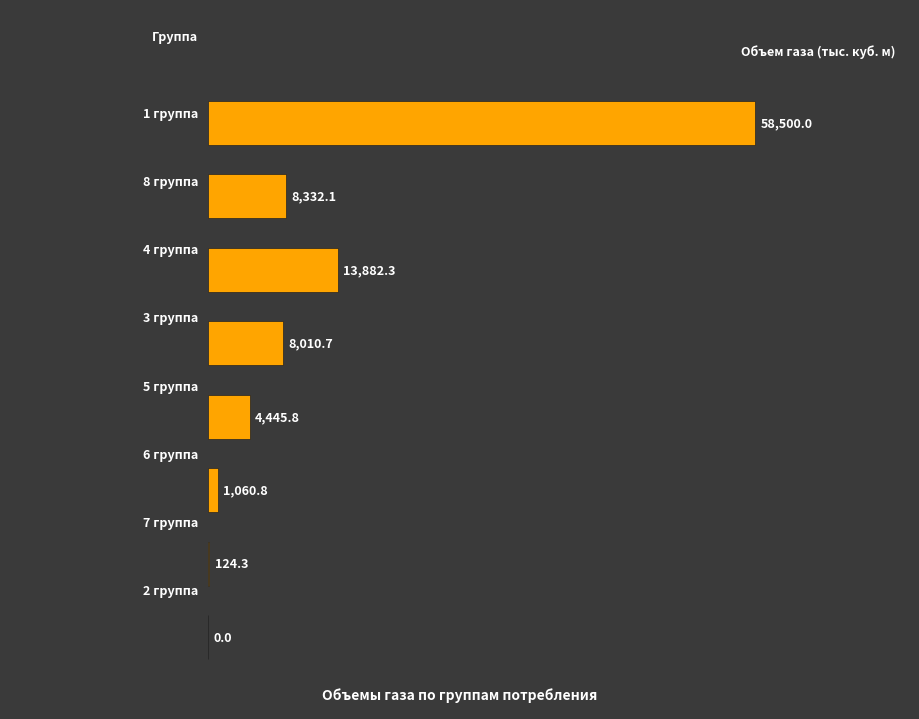

What is the sum of all values?

94356.0